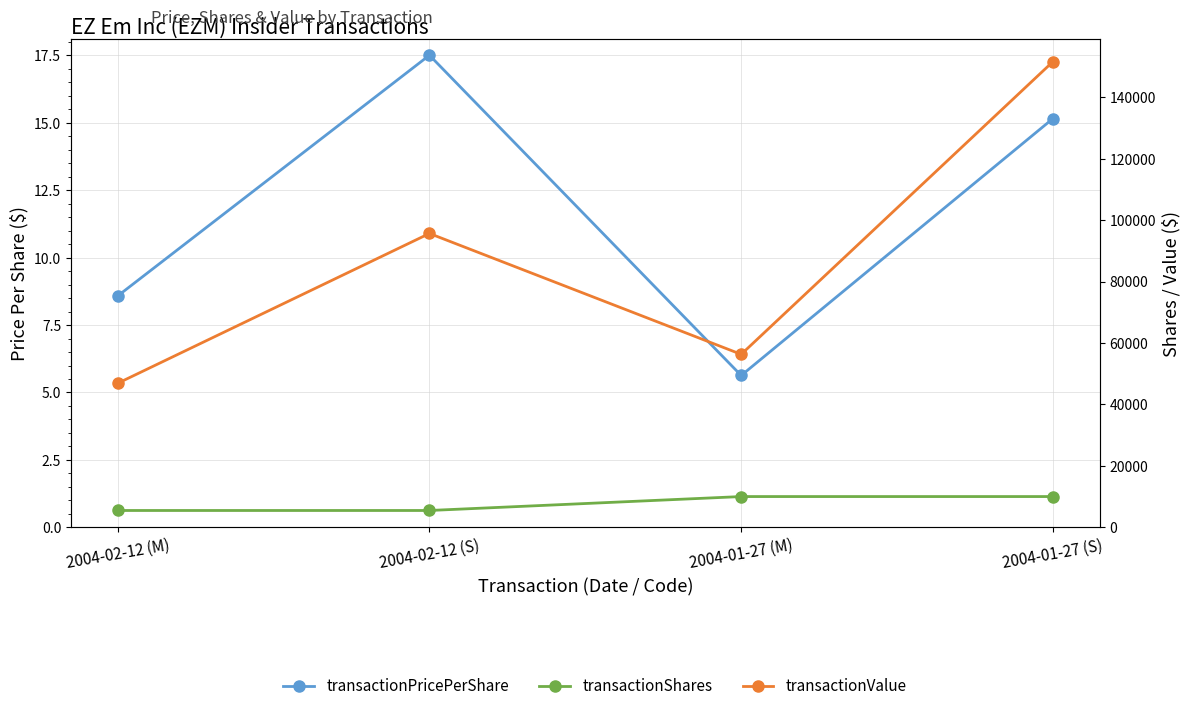

What is the greatest value displayed?

151600.0